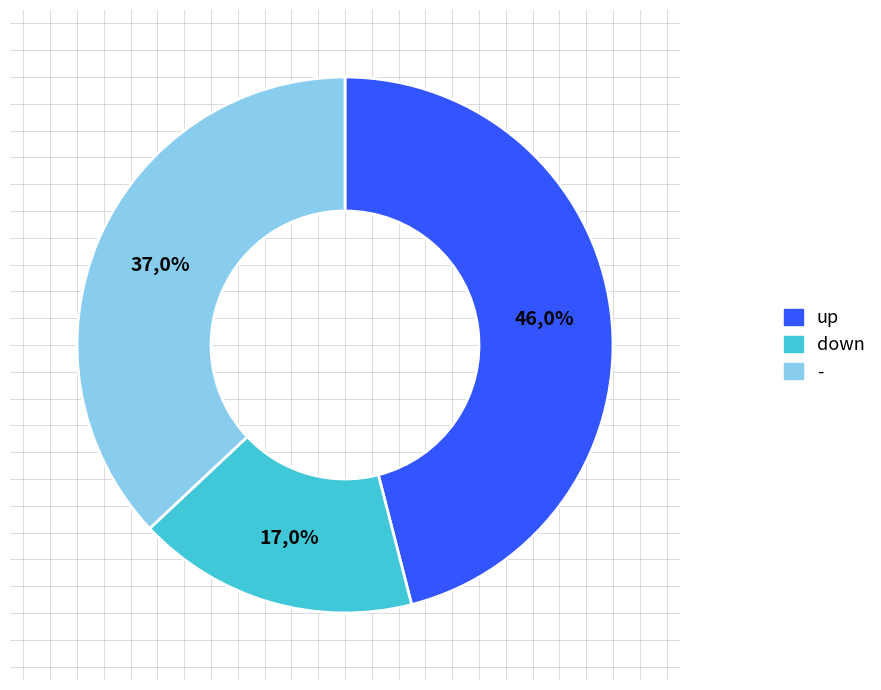

Is it true that - is 37% of the pie?

True